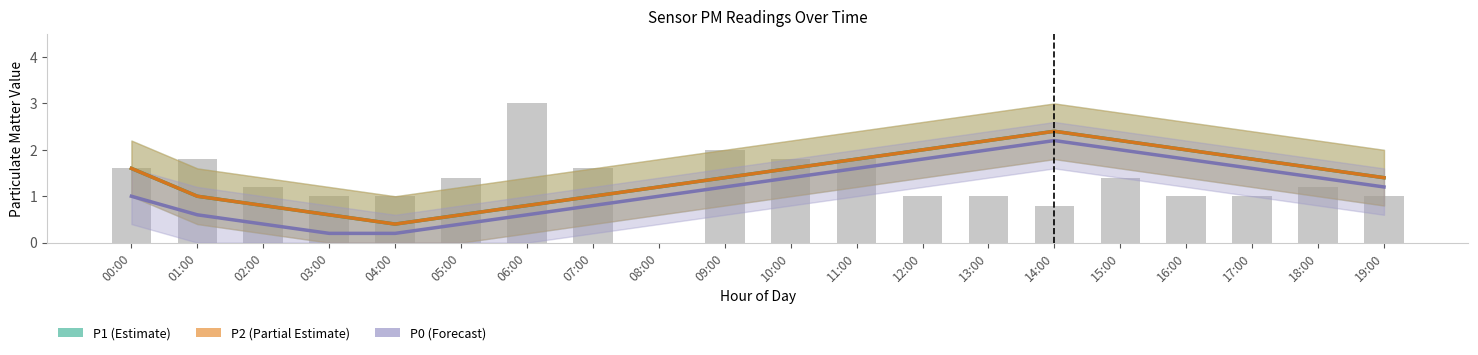

What is the difference between the maximum and minimum values in the P1 (Estimate) series?

2.0